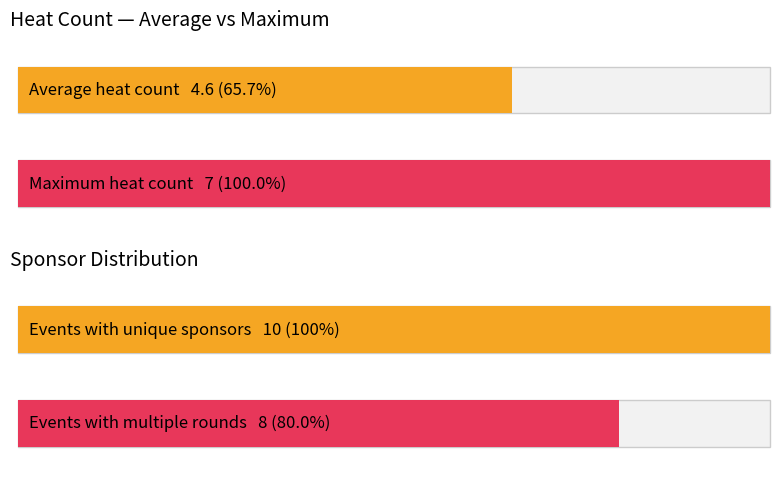

What is the maximum value shown in the chart?

7